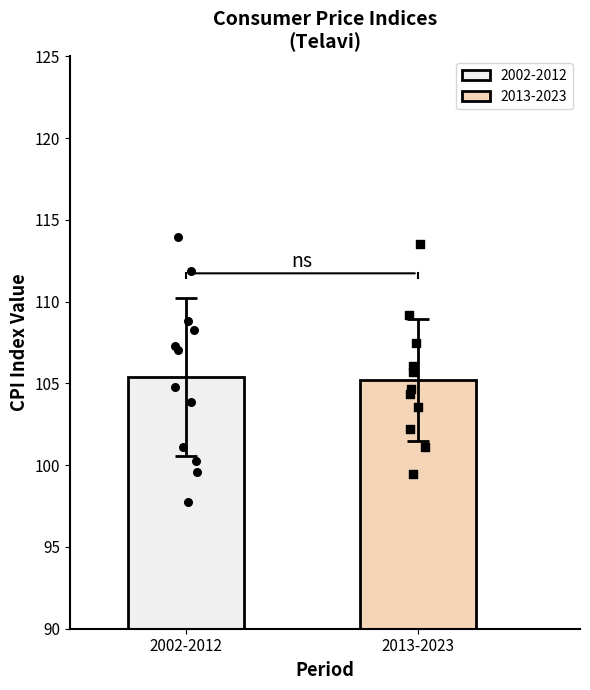

What is the lowest value of the 2002-2012 series?

105.4